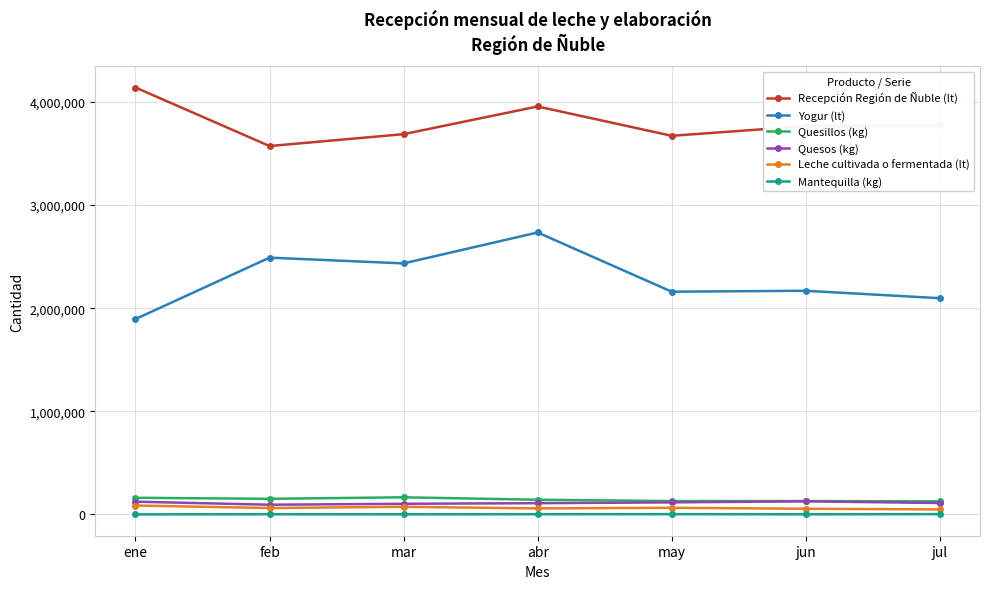

The value of Yogur (lt) at feb is 1559193. True or false?

False